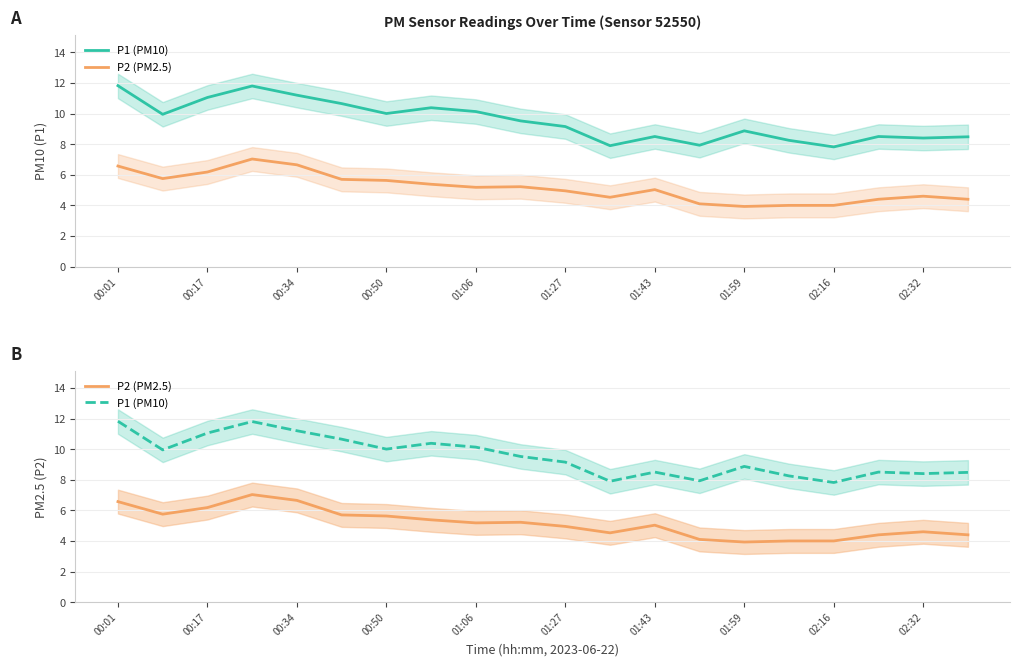

Where is P2 (PM2.5) nearest to the value 5?

01:43